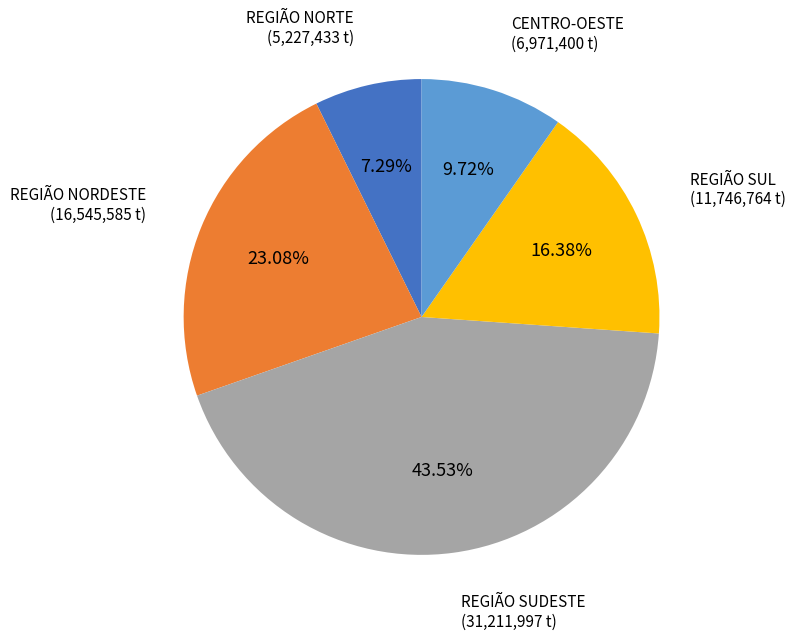

Does any single category account for the majority?

No